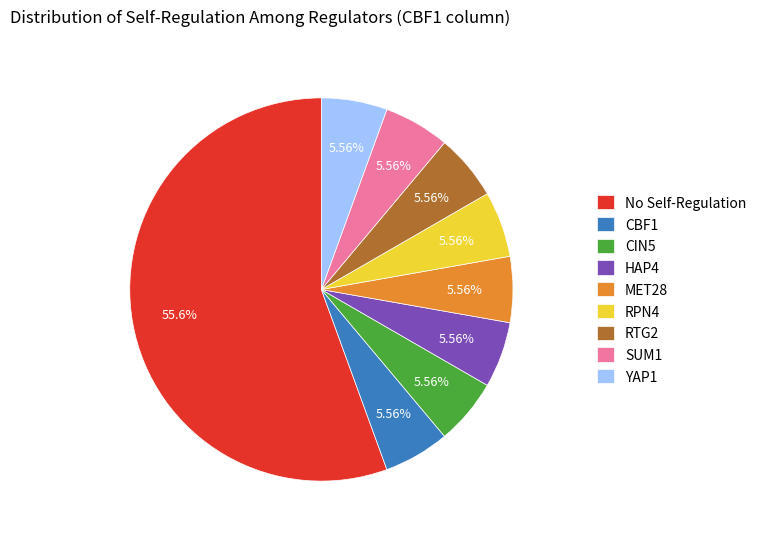

To the nearest percent, what is the average slice percentage?

11%